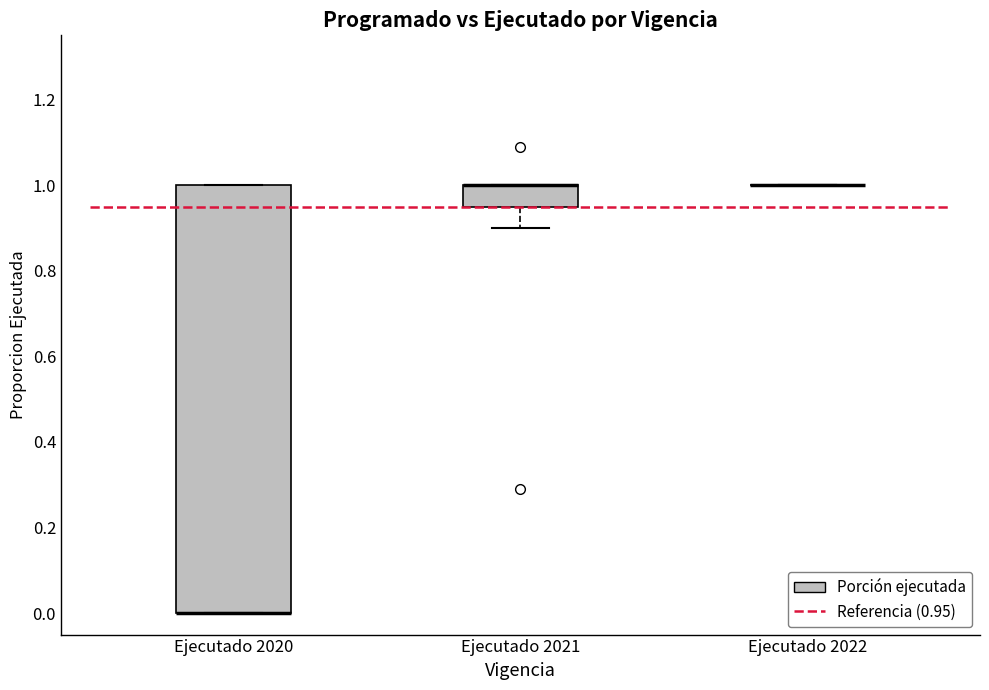

Reading left to right, transcribe this box plot: for each box, give where its median line is, the range the box spans, and where its two whiskers end, as read against the y-axis. The values are not printed on the chart, so give them approximately, as read against the axis.

Ejecutado 2020: median 0.00 (drawn on the box's lower edge), box 0.00 to 1.00, whiskers 0.00 to 1.00
Ejecutado 2021: median 1.00 (drawn on the box's upper edge), box 0.96 to 1.00, whiskers 0.90 to 1.00
Ejecutado 2022: box collapsed to a line at 1.00, whiskers 1.00 to 1.00